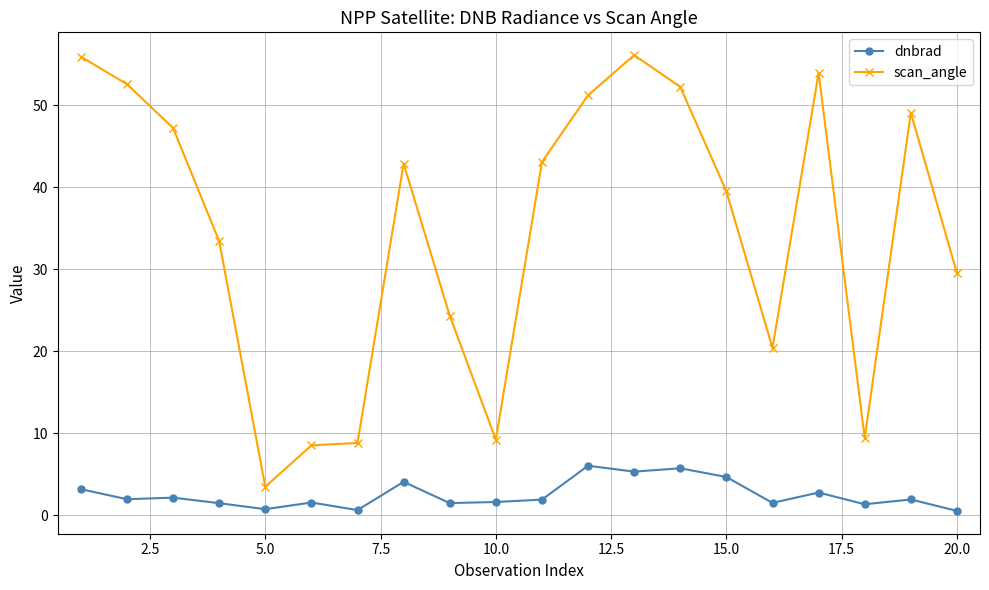

What is the highest value of the scan_angle series?

56.1